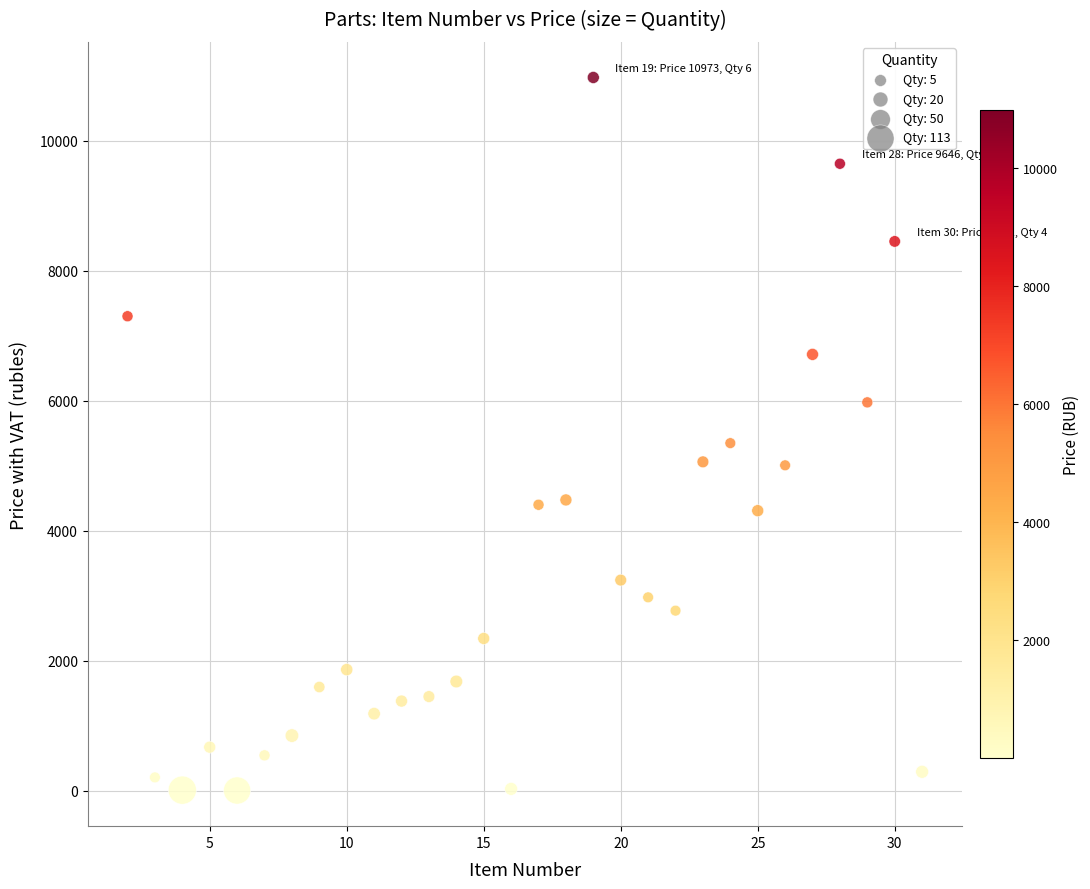

What is the range of X values (max minus min)?

29